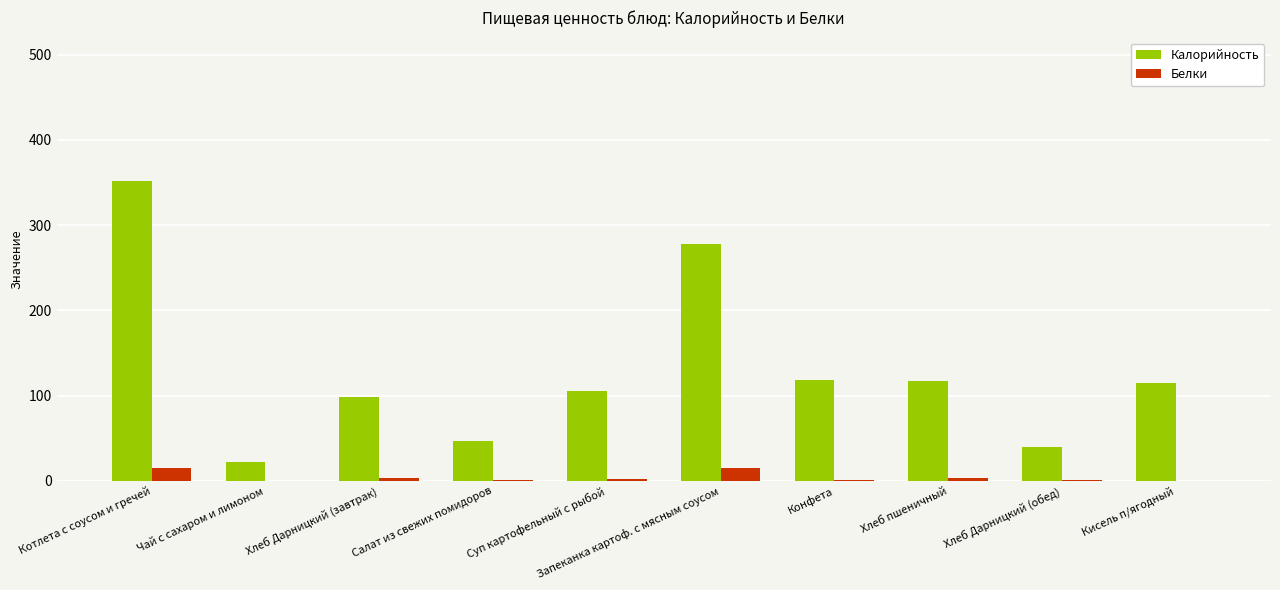

Count the number of data series in this chart.

2